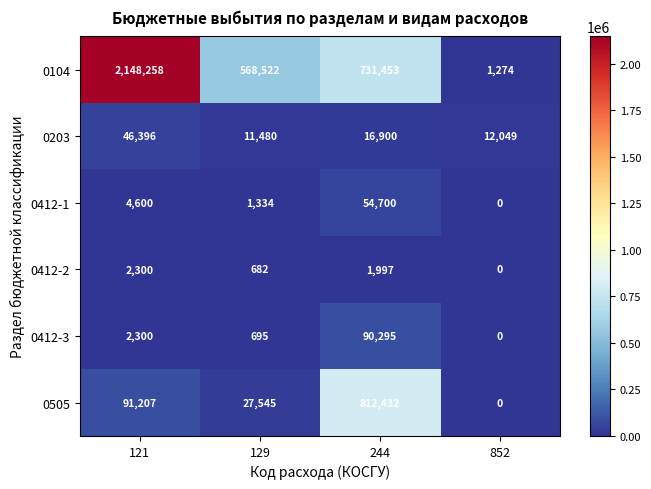

What is the difference between the highest and lowest values at 129?

567840